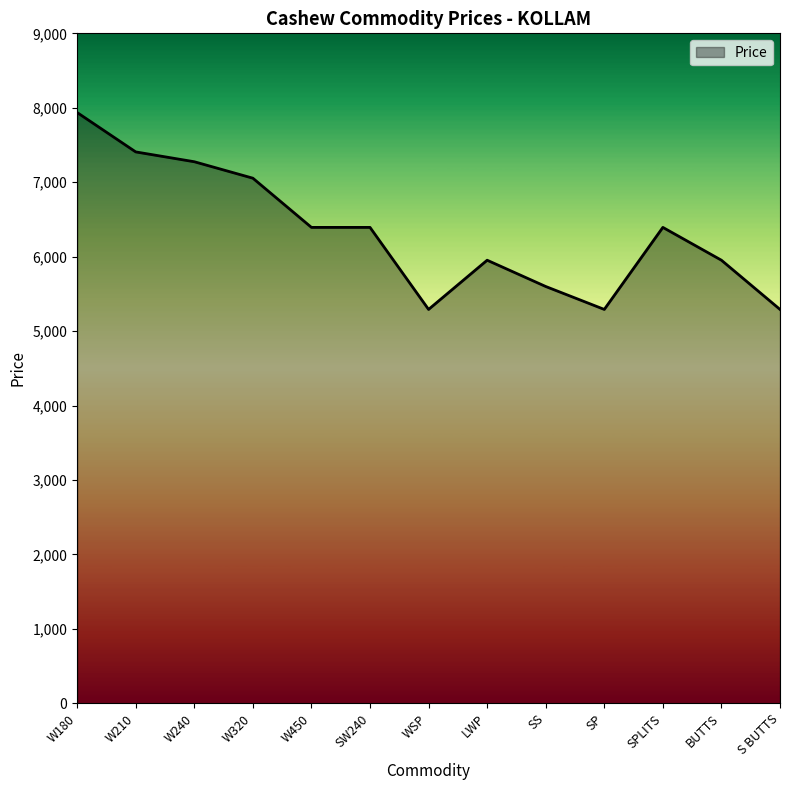

Approximately how many times larger is the value at W320 compared to SS?

1.3